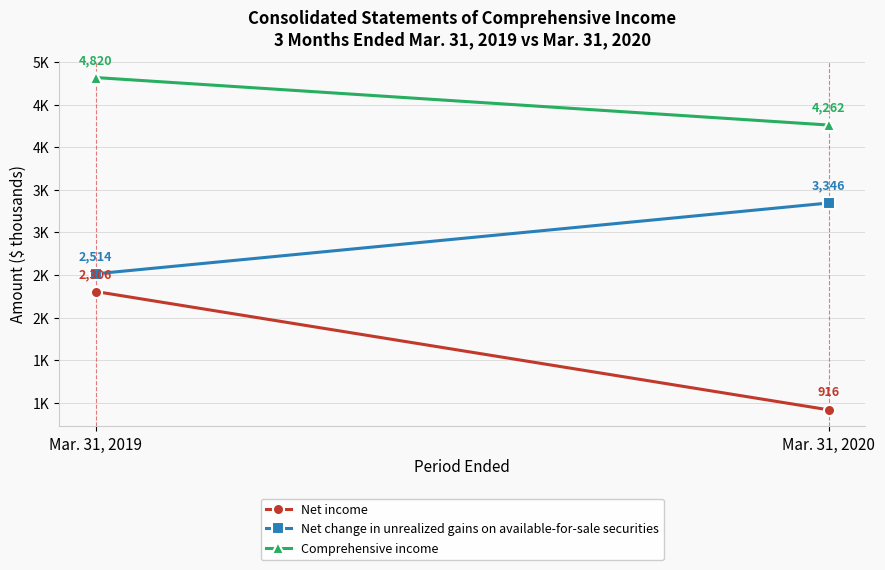

How many Comprehensive income values are between 4262 and 4820?

2